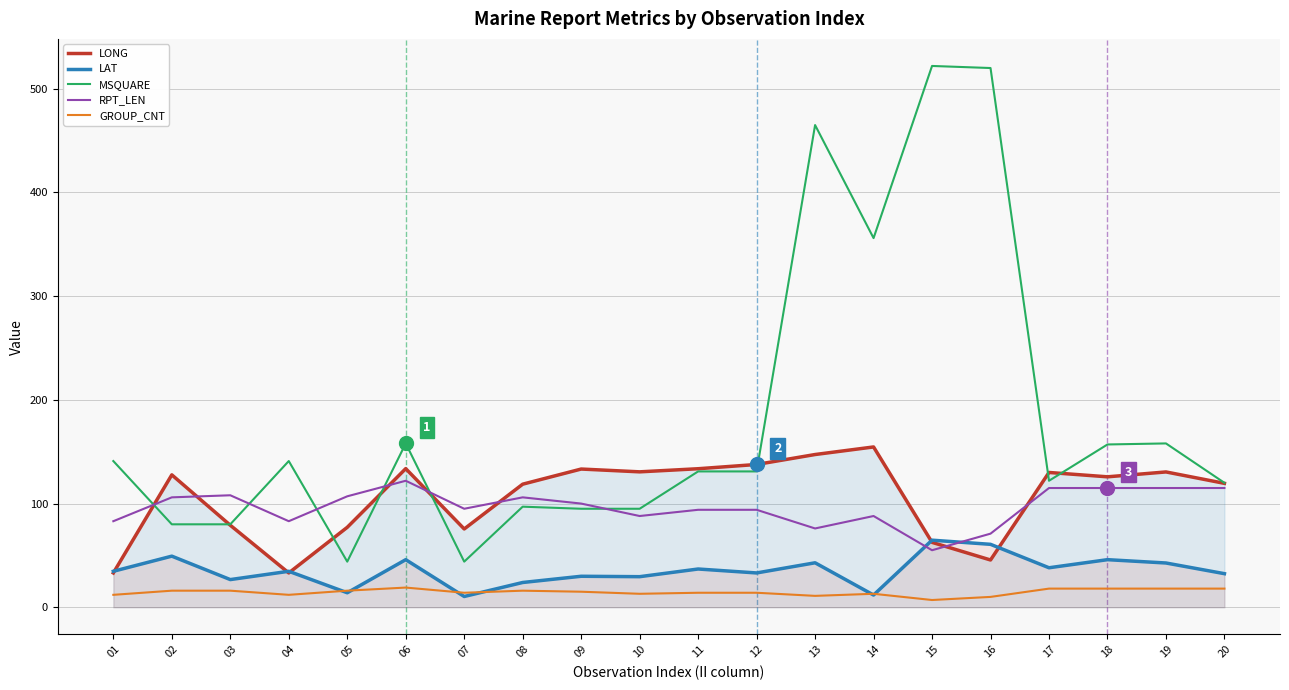

How many series are shown in this chart?

5